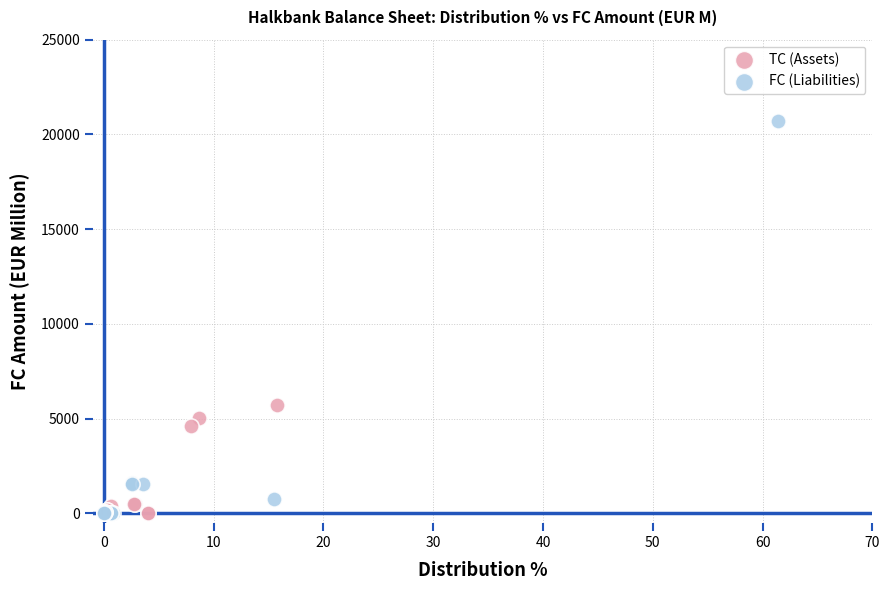

Which series has the widest spread of Y values?

FC (Liabilities)